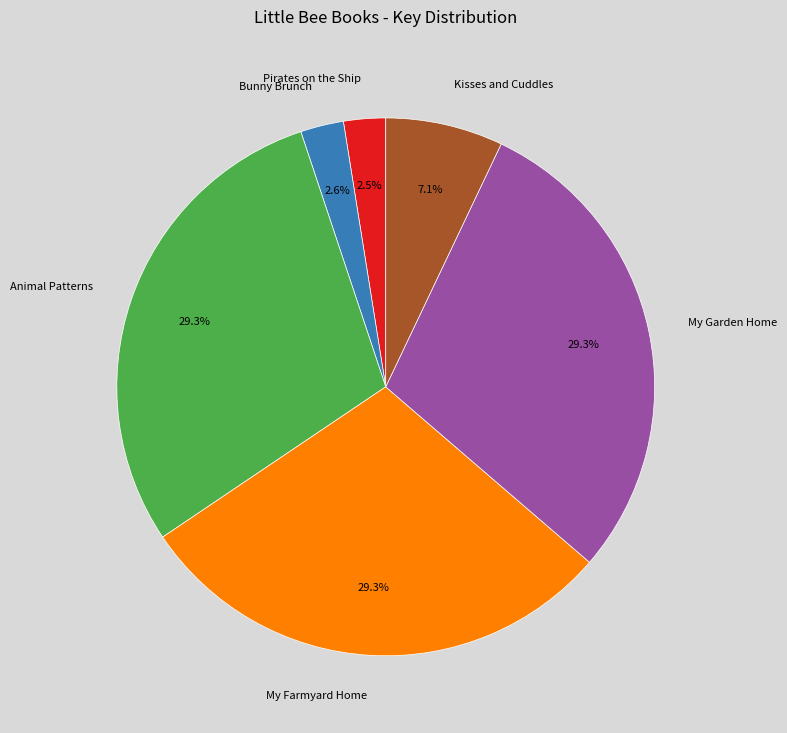

How many slices are in this pie chart?

6